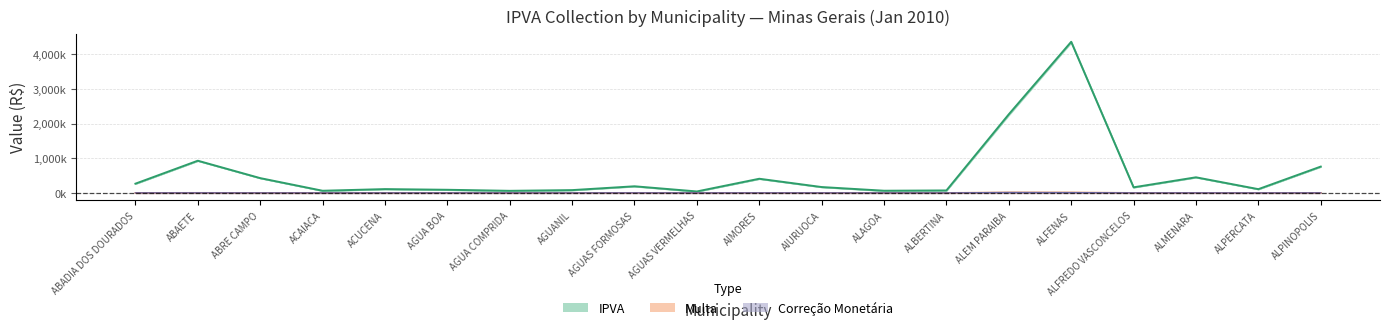

How many data points does each series have?

20